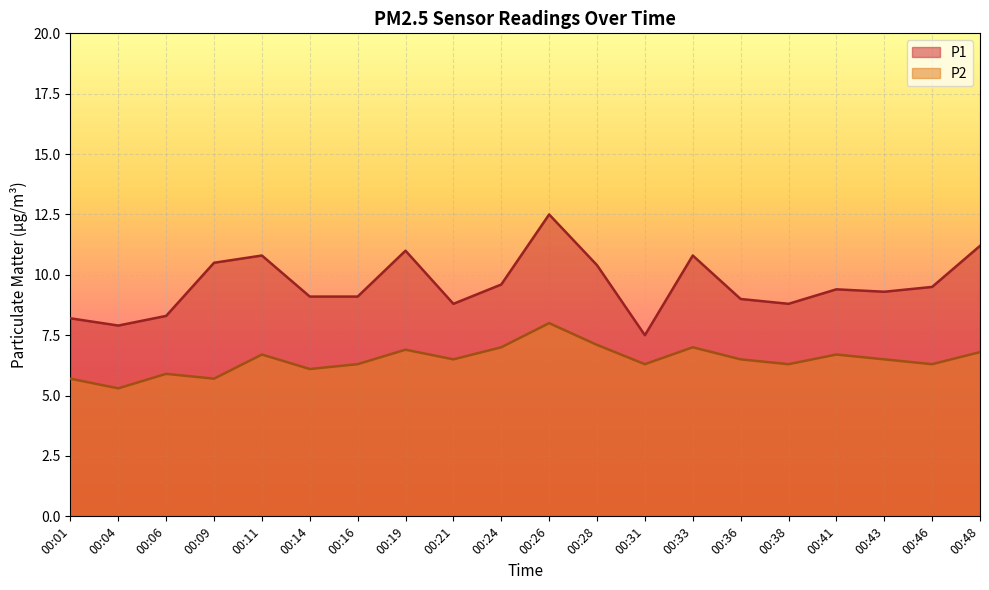

What is the difference between the P1 values at 00:01 and 00:38?

0.6